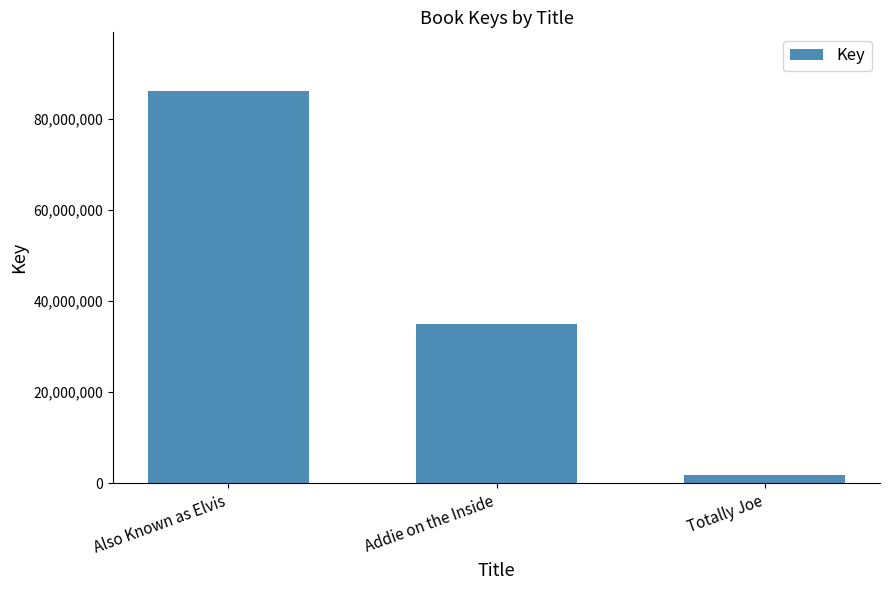

What is the smallest value displayed?

1819390